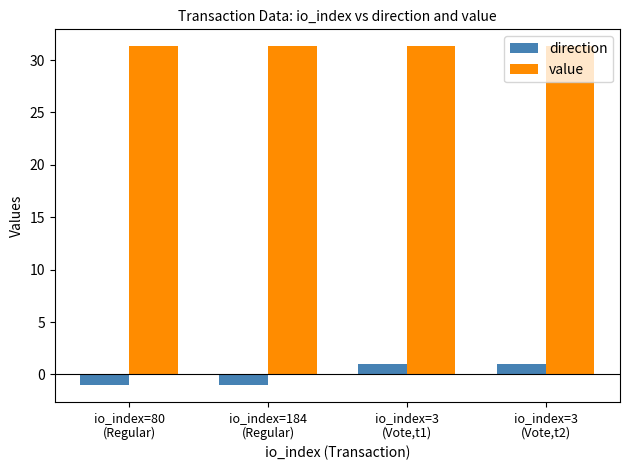

Reading left to right, extract all data points from this chart.

direction: io_index=80
(Regular)=-1.0	io_index=184
(Regular)=-1.0	io_index=3
(Vote,t1)=1.0	io_index=3
(Vote,t2)=1.0
value: io_index=80
(Regular)=31.3	io_index=184
(Regular)=31.3	io_index=3
(Vote,t1)=31.3	io_index=3
(Vote,t2)=31.3